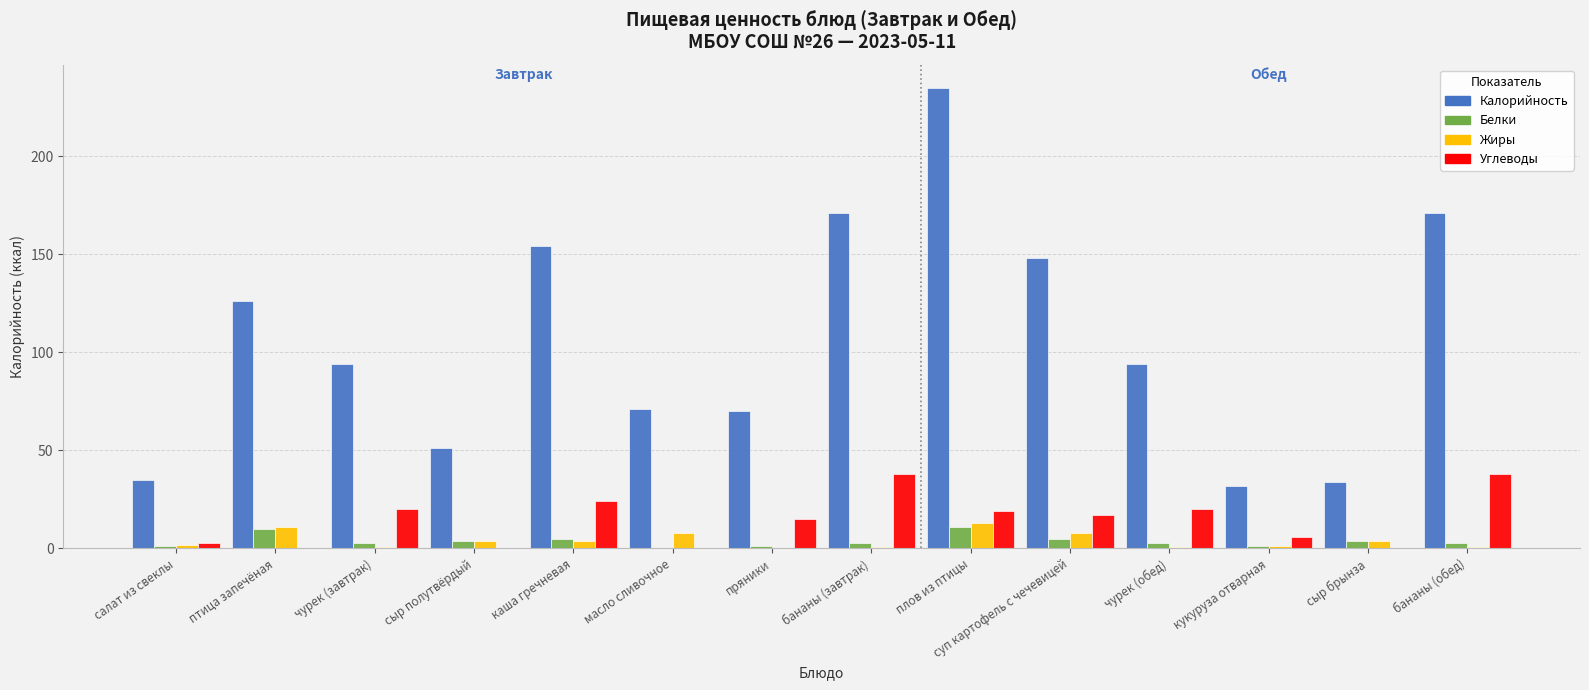

Is it true that Жиры equals 11.0 at птица запечёная?

True